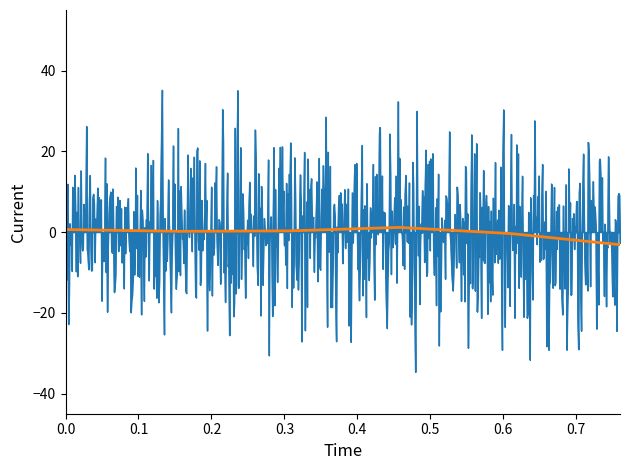

What is the greatest value displayed?

35.2